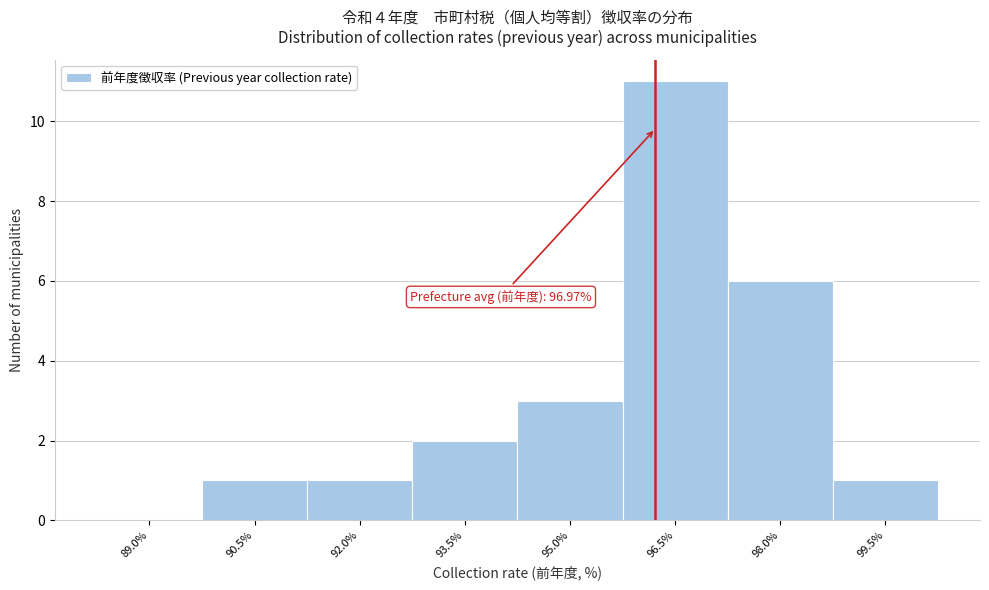

Reading left to right, list all the values displayed in this chart.

89.0%=0	90.5%=1	92.0%=1	93.5%=2	95.0%=3	96.5%=11	98.0%=6	99.5%=1